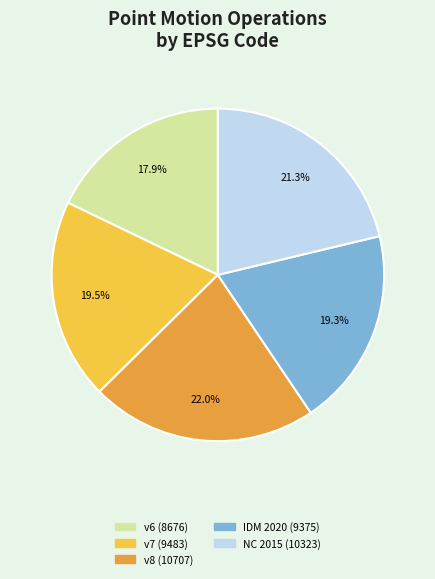

Does any single category account for the majority?

No